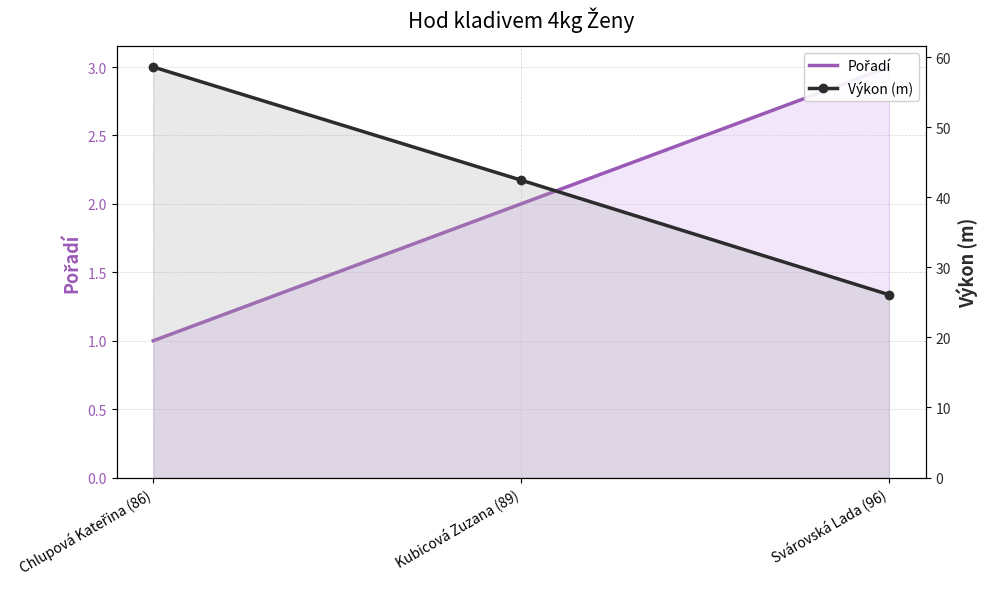

The value of Výkon (m) at Chlupová Kateřina (86) is 58.6. True or false?

True